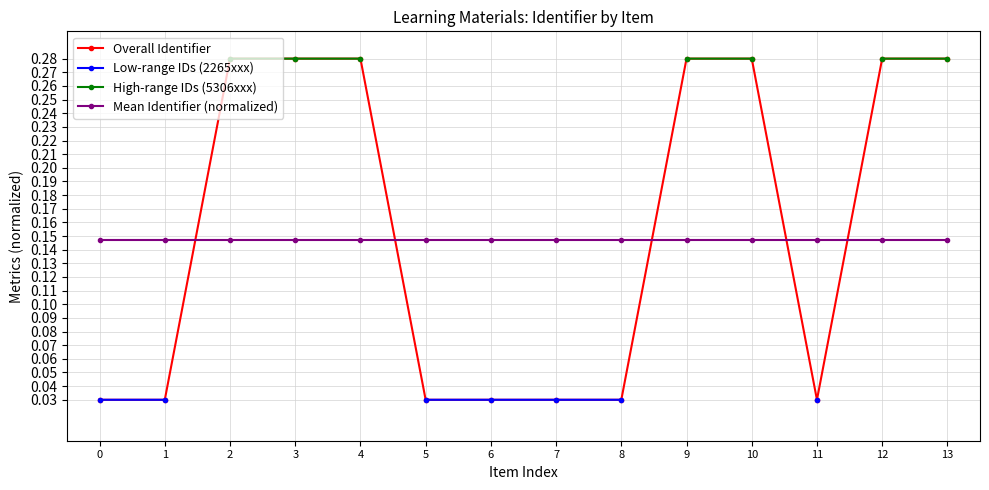

Between 1 and 5, which series saw the biggest shift?

Overall Identifier